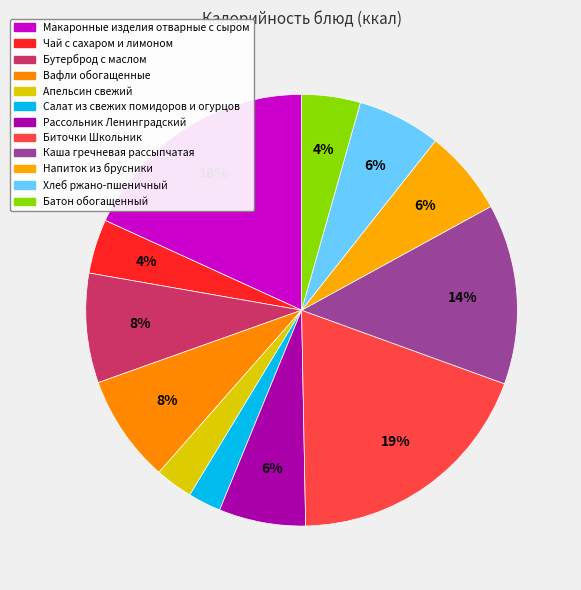

Which slice is the smallest?

Салат из свежих помидоров и огурцов